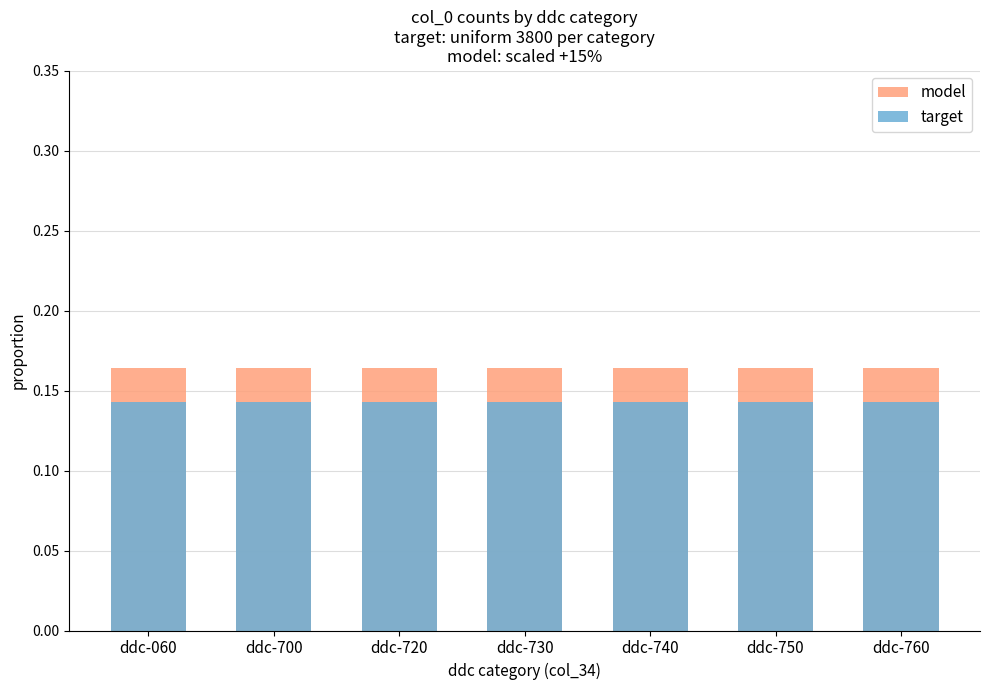

Which label corresponds to the largest value in the chart?

ddc-060